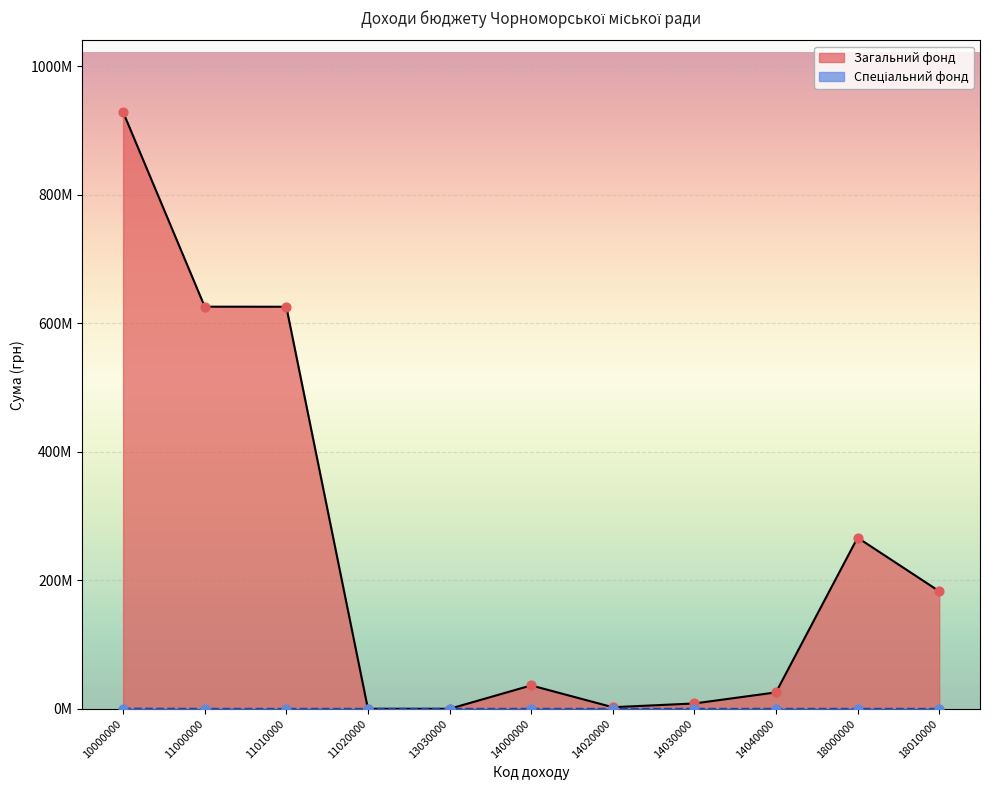

Is the value of Загальний фонд at 10000000 greater than the value of Спеціальний фонд at 10000000?

Yes